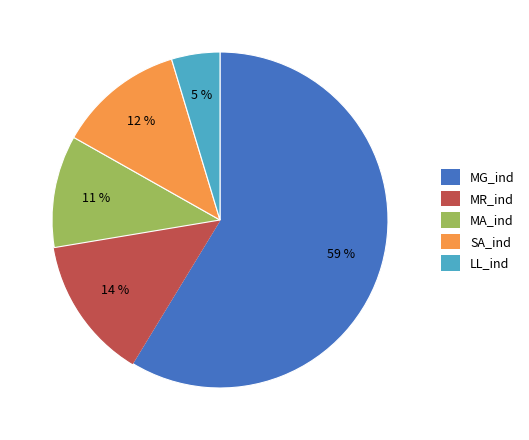

Do MR_ind and MG_ind together represent more than half of the pie?

Yes